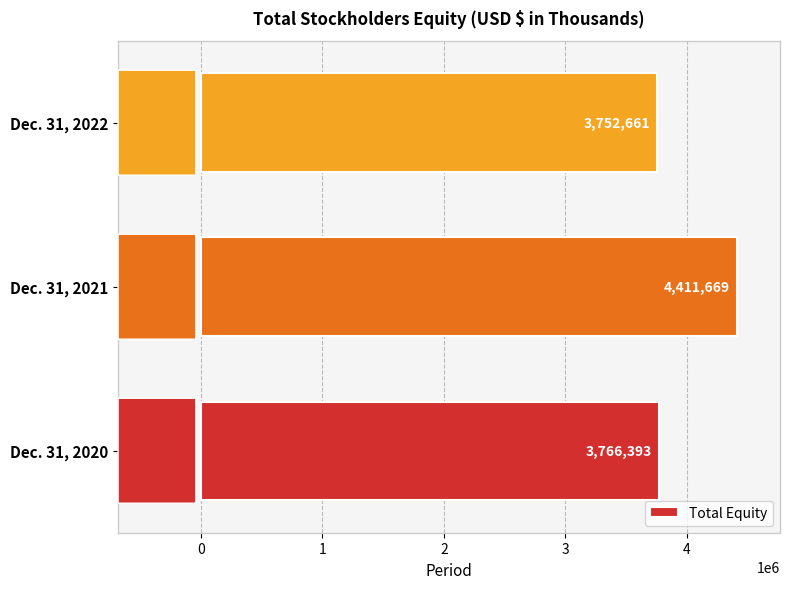

The value at Dec. 31, 2020 is 2114086. True or false?

False